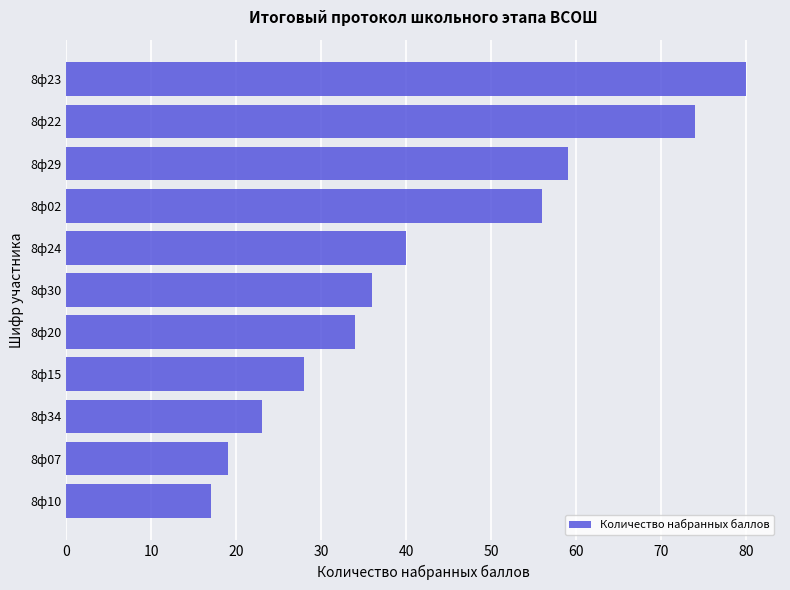

True or false: the data shows 28 at 8ф15.

True